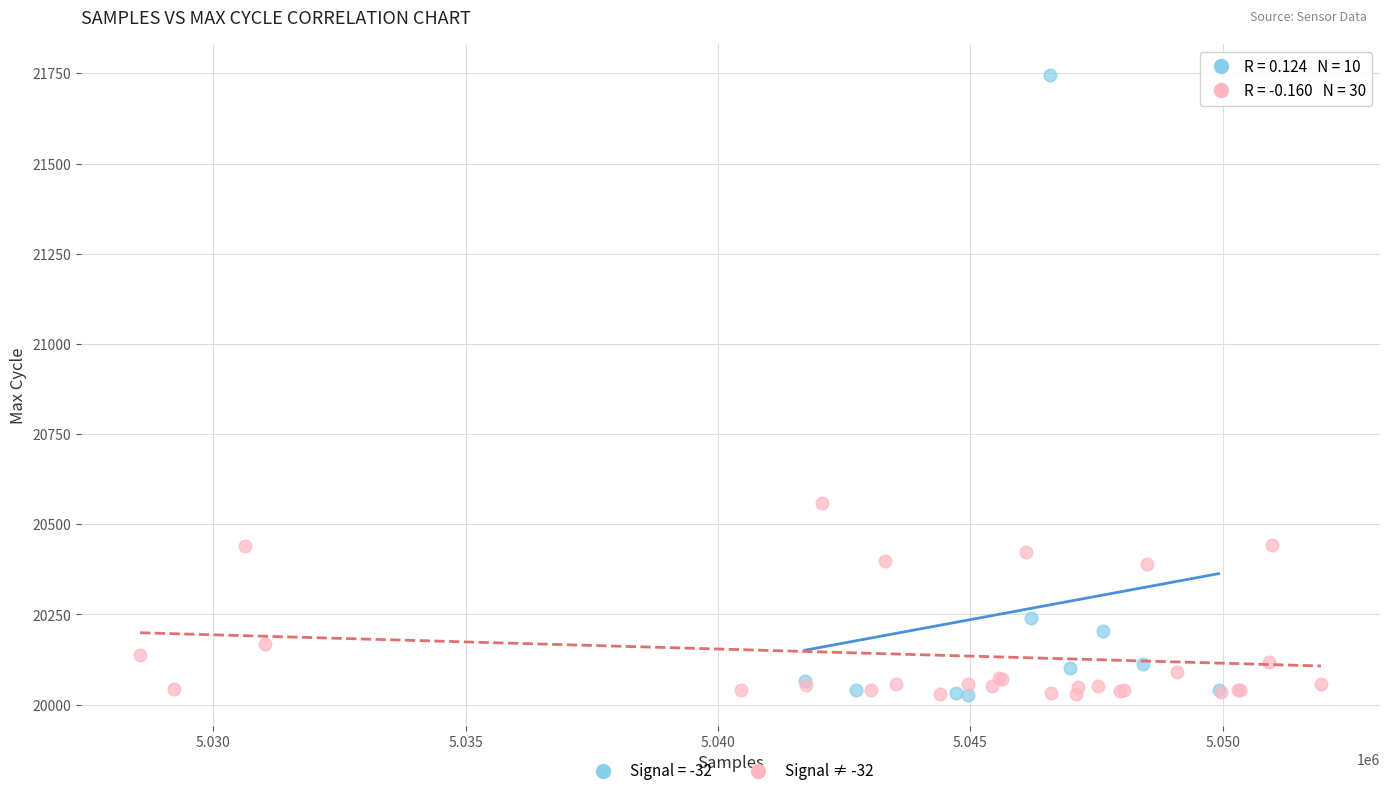

Which series reaches the maximum Y coordinate?

Signal = -32